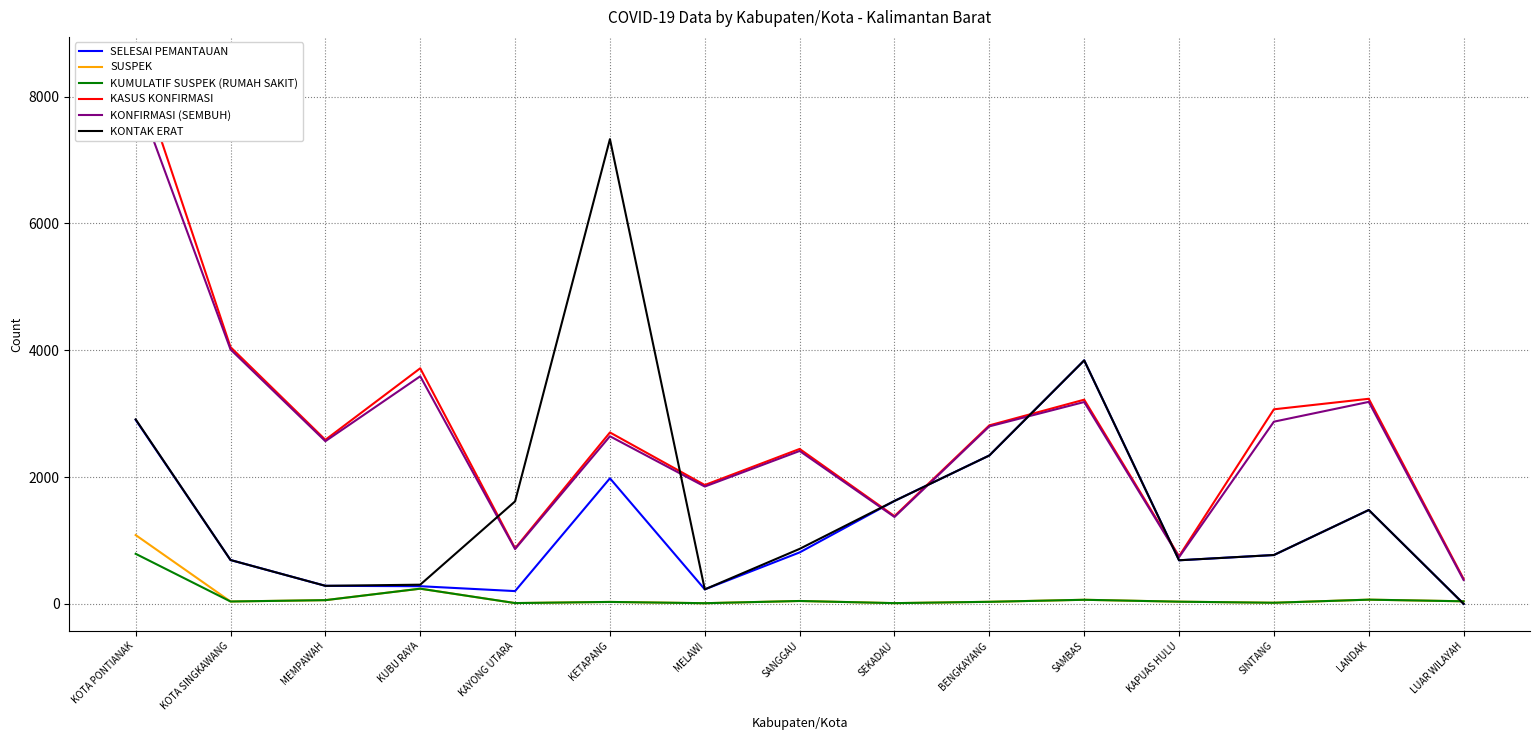

List the labels in order of KASUS KONFIRMASI value, smallest first.

LUAR WILAYAH, KAPUAS HULU, KAYONG UTARA, SEKADAU, MELAWI, SANGGAU, MEMPAWAH, KETAPANG, BENGKAYANG, SINTANG, SAMBAS, LANDAK, KUBU RAYA, KOTA SINGKAWANG, KOTA PONTIANAK